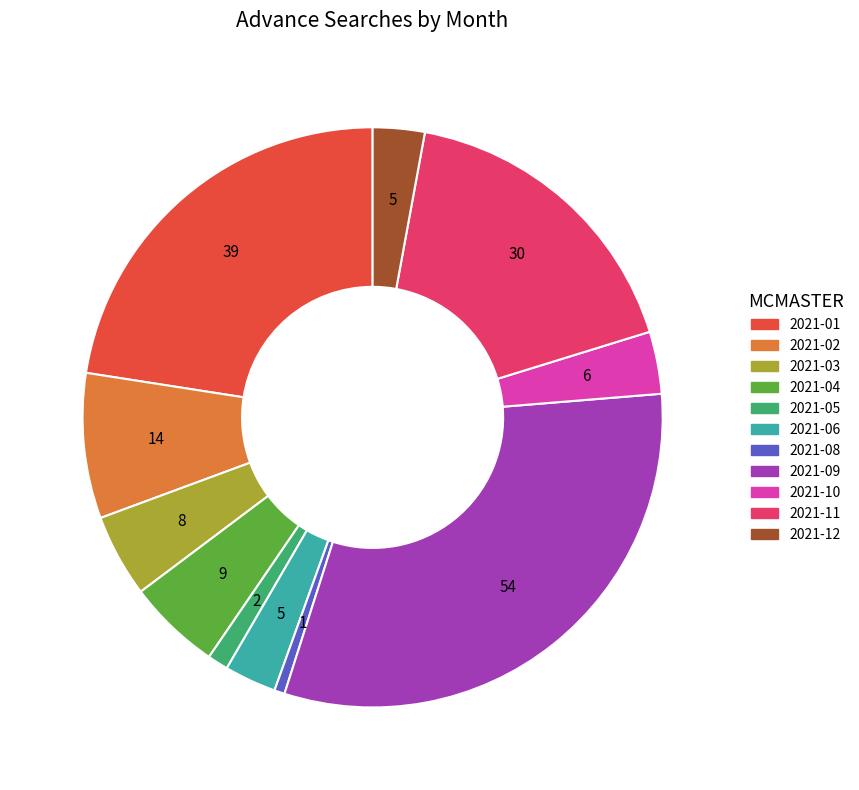

Is there any slice that represents more than half of the pie?

No